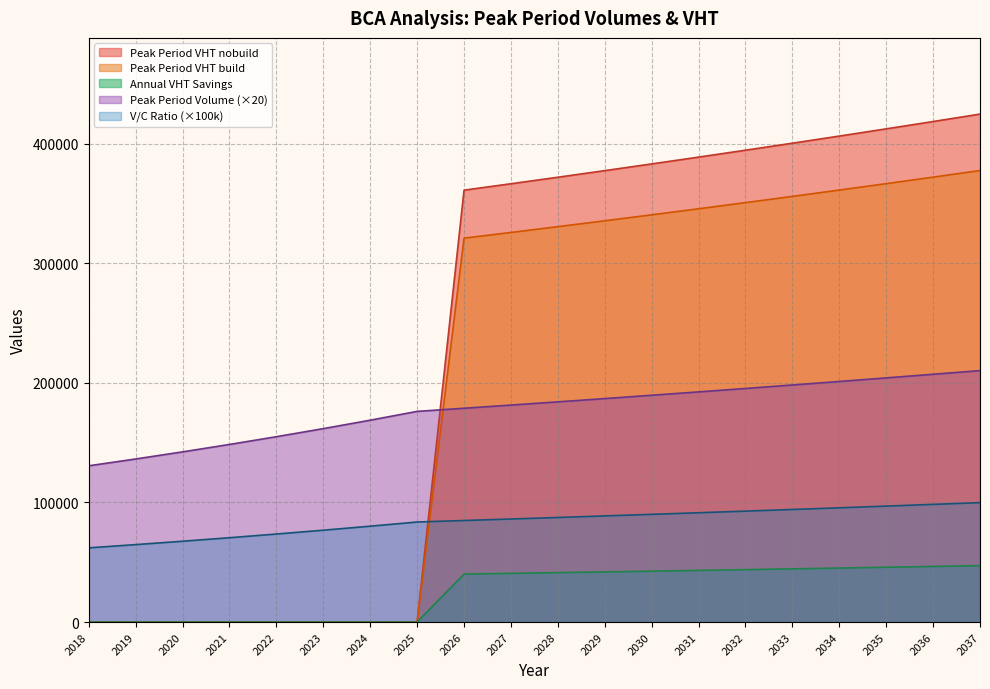

Where is Peak Period VHT nobuild nearest to the value 212319?

2026